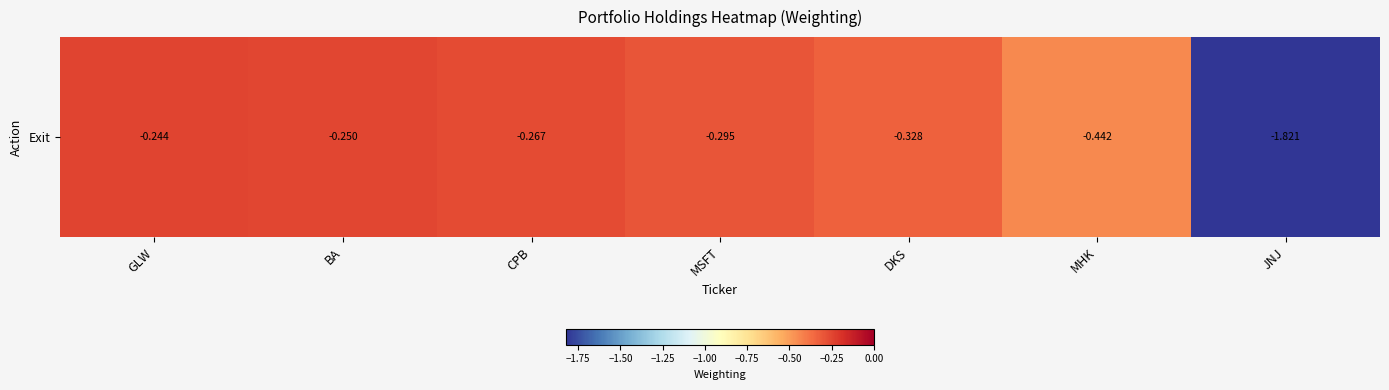

What is the smallest value displayed?

-1.8